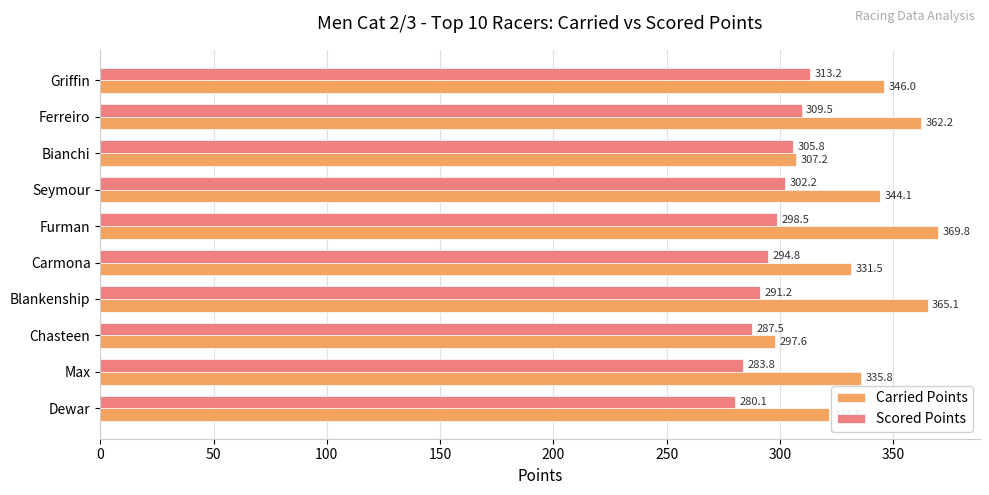

The value of Scored Points at Bianchi is 305.8. True or false?

True